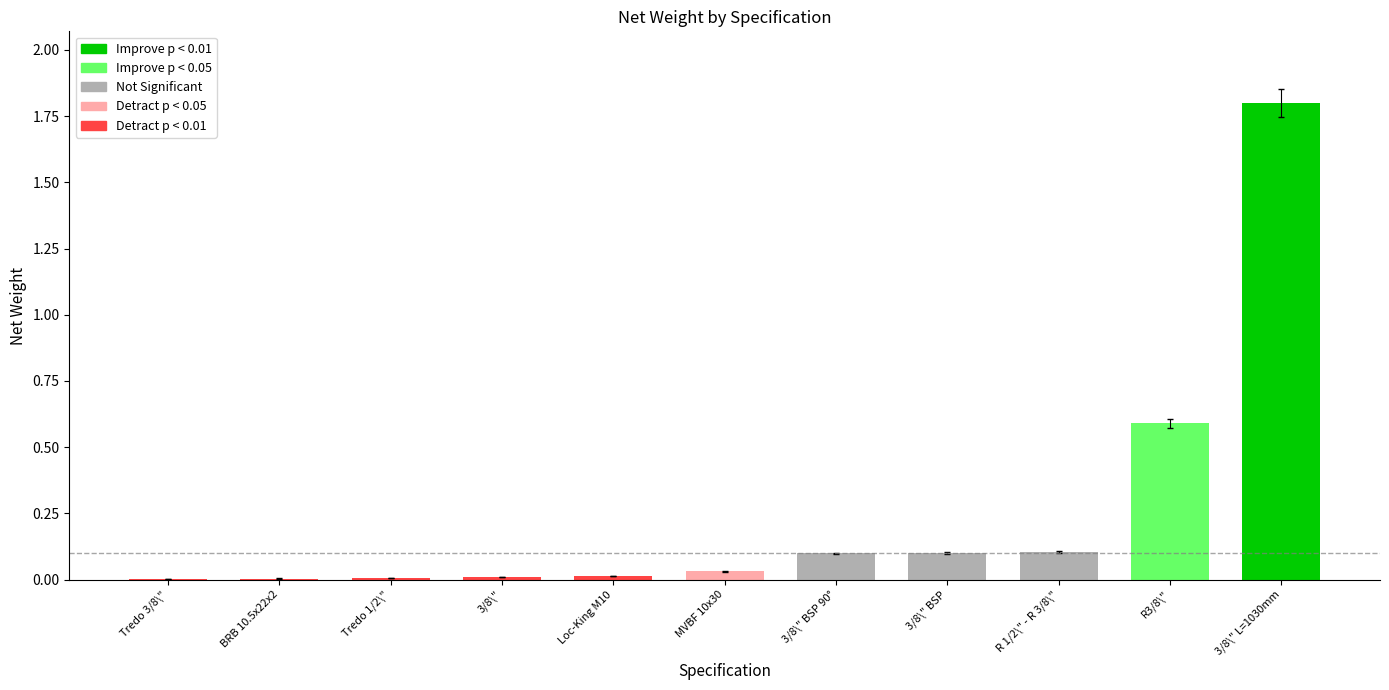

What is the maximum value shown in the chart?

1.8